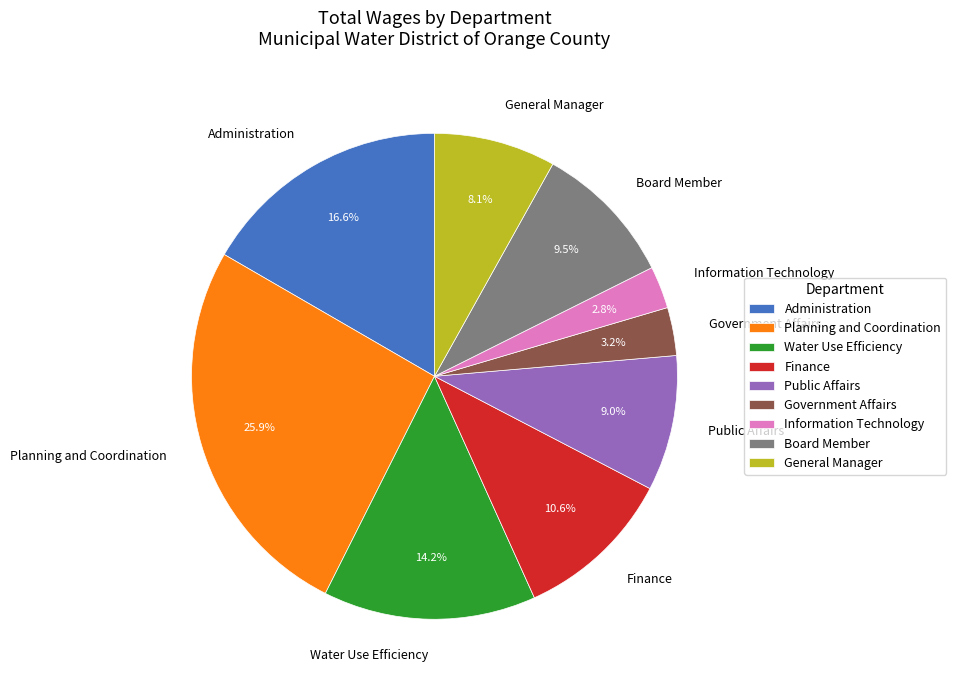

What is the ratio of the value at Board Member to the value at General Manager?

1.2